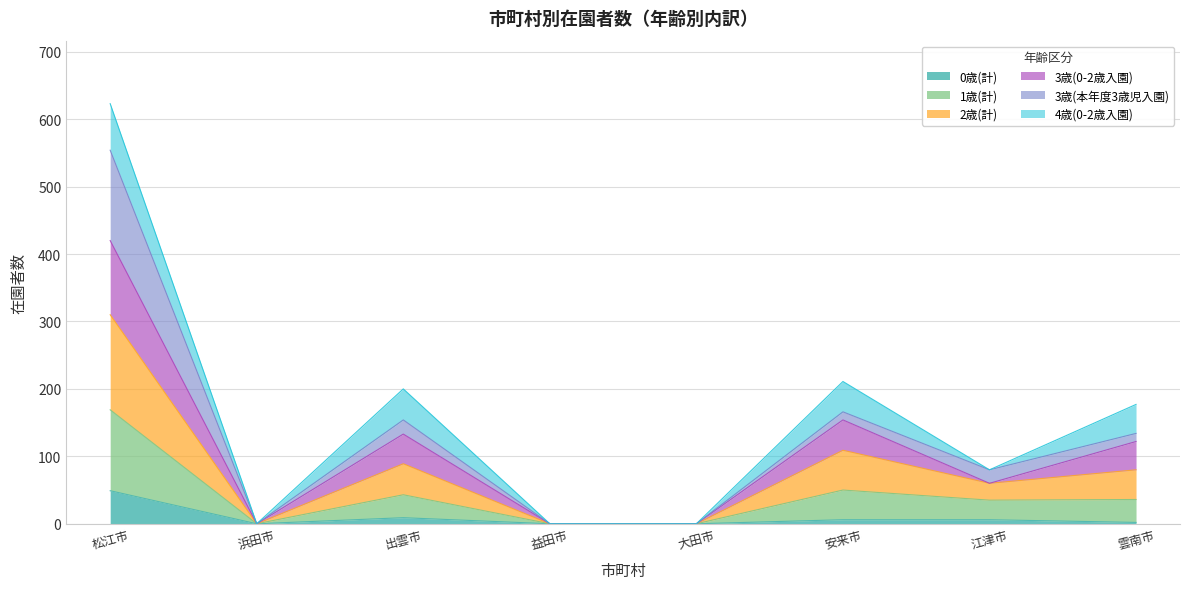

At which category is the sum across all series the highest?

松江市